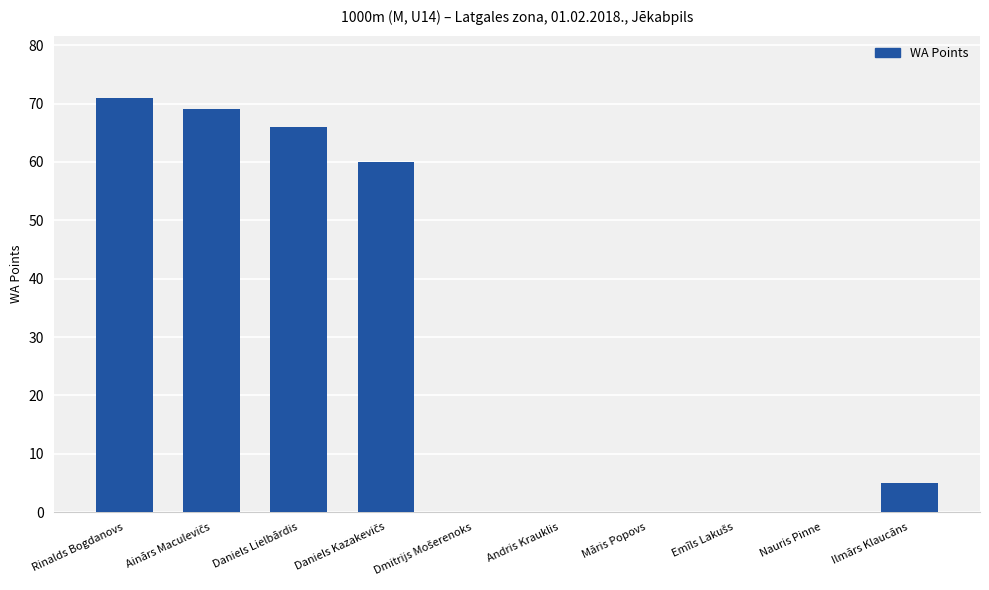

Count the number of data series in this chart.

1